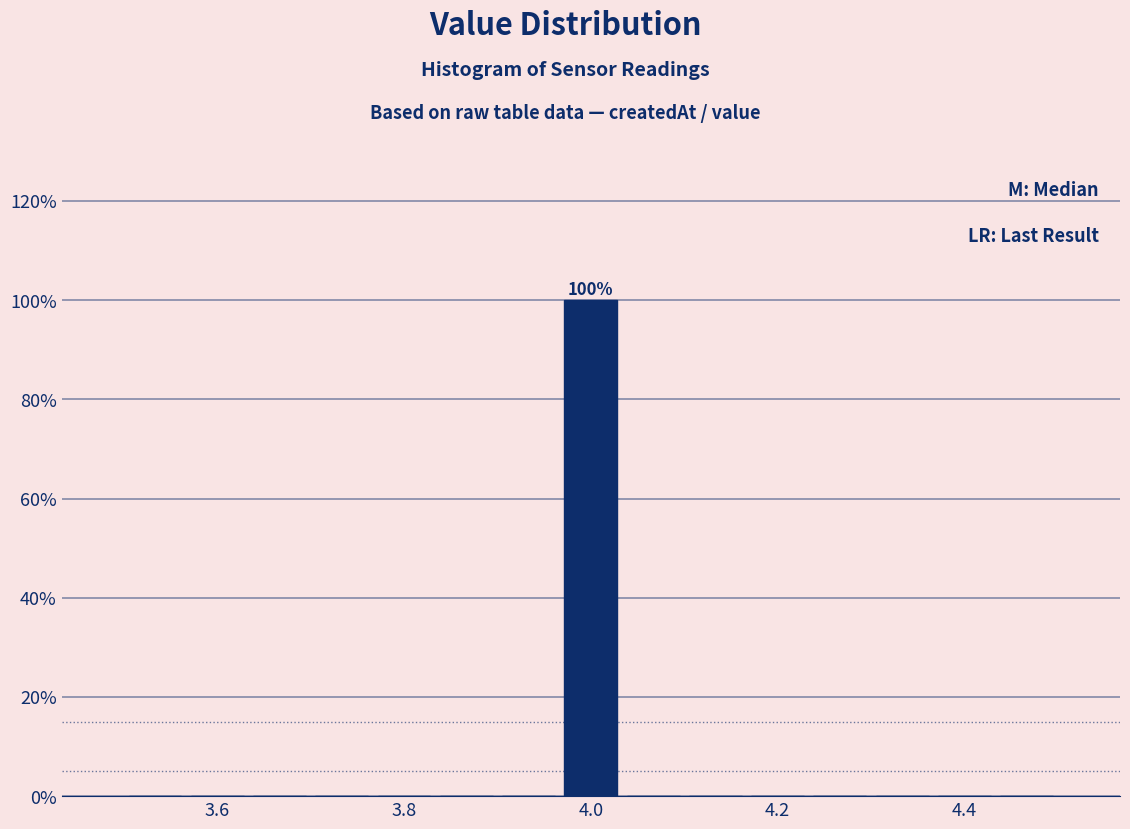

Read against the x-axis, roughly where is the centre of the tallest bar?

4.00